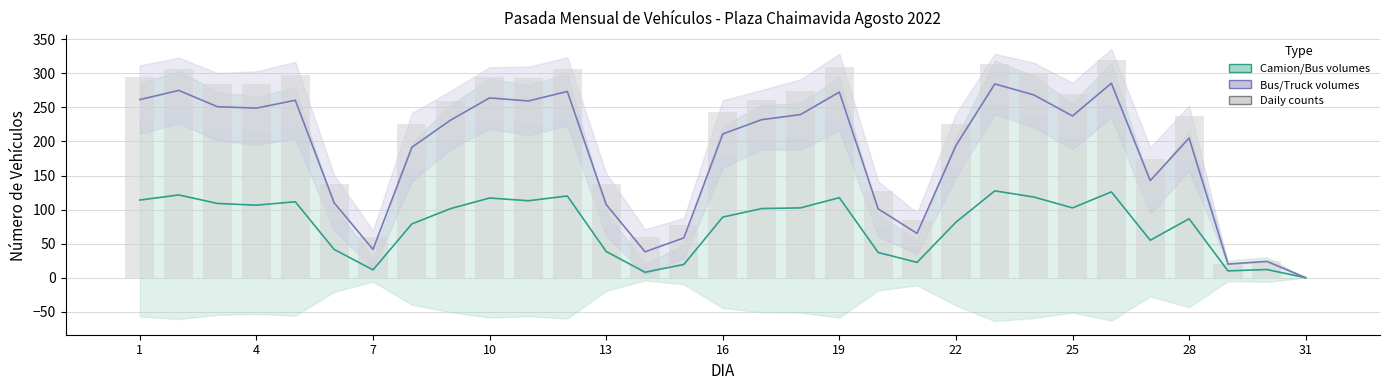

The Camion/Bus volumes (bars) series shows 173.0 at 28. True or false?

True